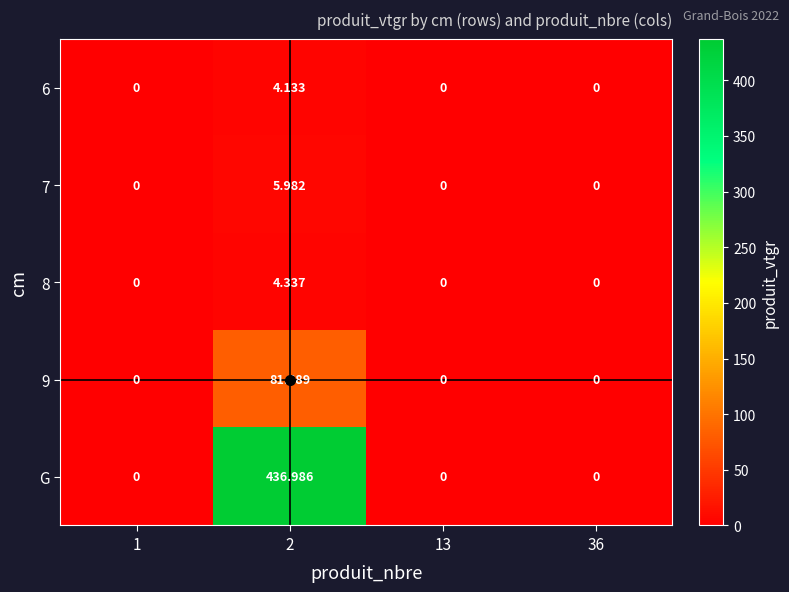

Which series changed the most between 2 and 36?

G